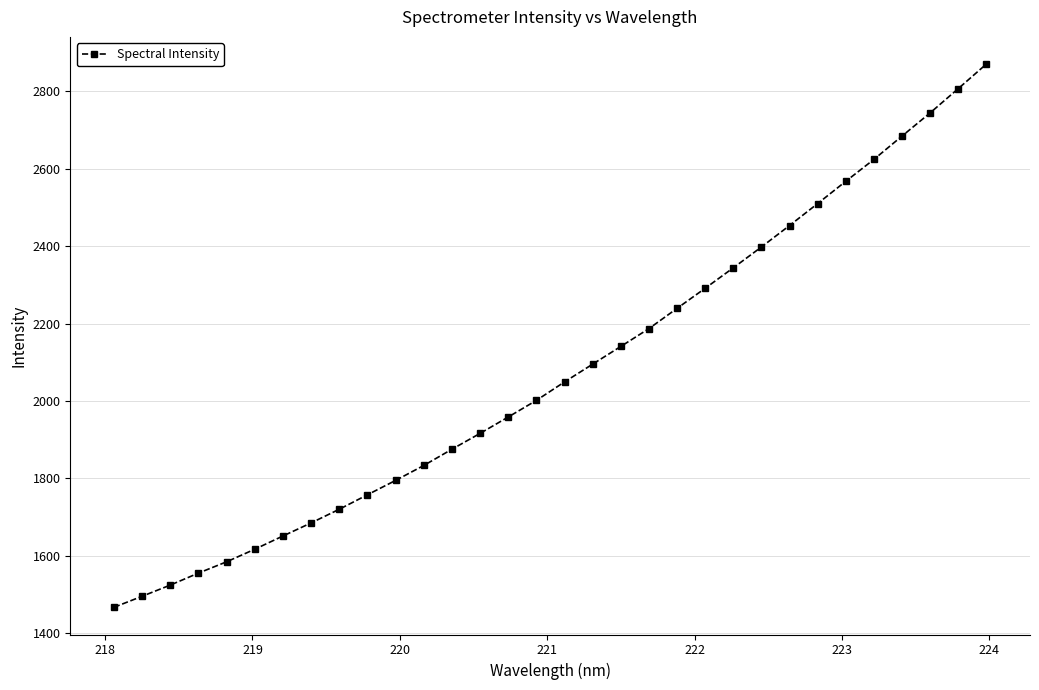

What is the difference between the maximum and second lowest values?

1374.9